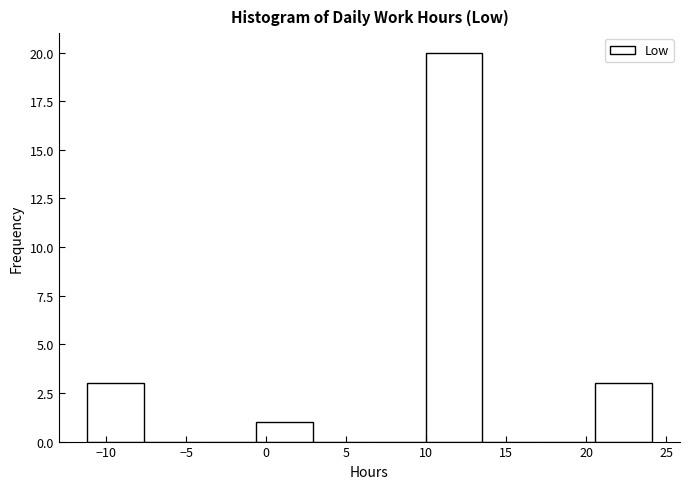

Reading left to right, list every bar in this chart as the range it spans on the x-axis followed by its height. Neither the bar edges nor the heights are printed on the chart, so give them approximately, as read against the axes.

-11.0 to -7.5: 3
-7.5 to -4.0: 0
-4.0 to -0.5: 0
-0.5 to 3.0: 1
3.0 to 6.5: 0
6.5 to 10.0: 0
10.0 to 13.5: 20
13.5 to 17.0: 0
17.0 to 20.5: 0
20.5 to 24.0: 3